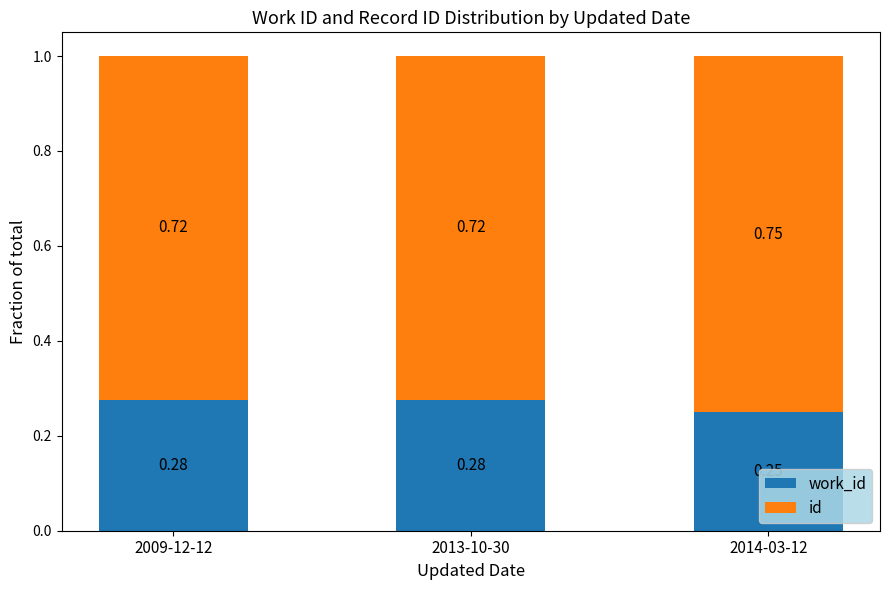

Does the chart contain any negative values?

No